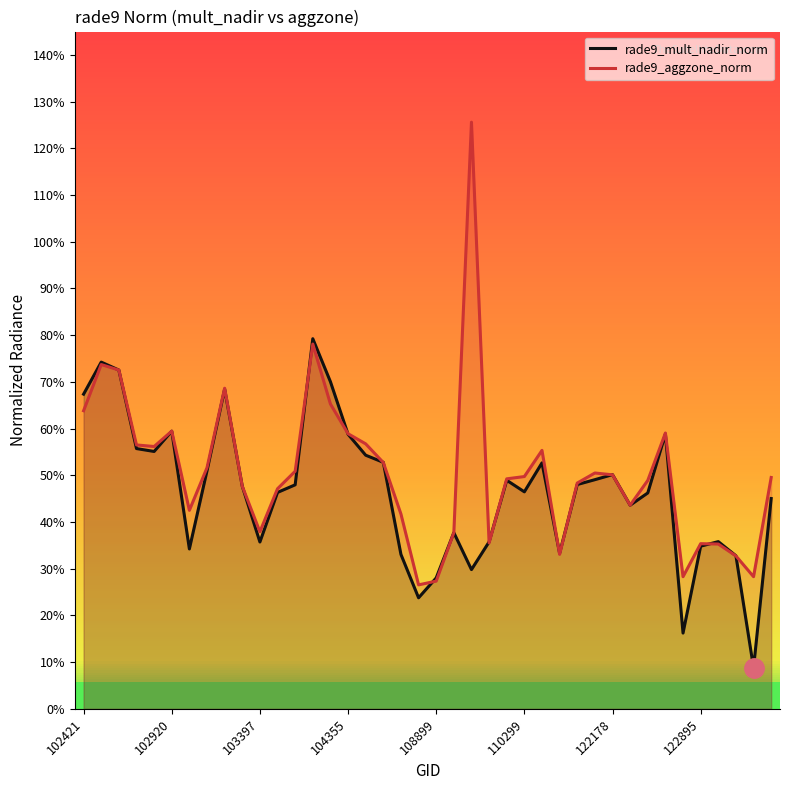

What is the sum of all rade9_aggzone_norm values?

20.3